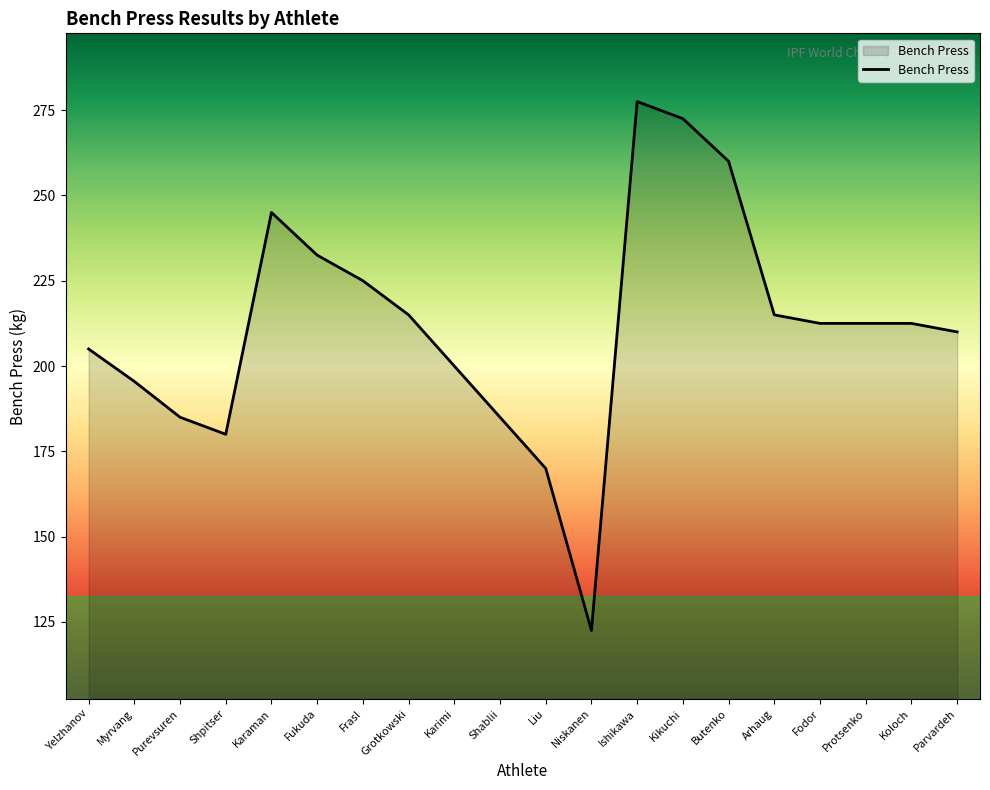

The value at Parvardeh is 210.0. True or false?

True